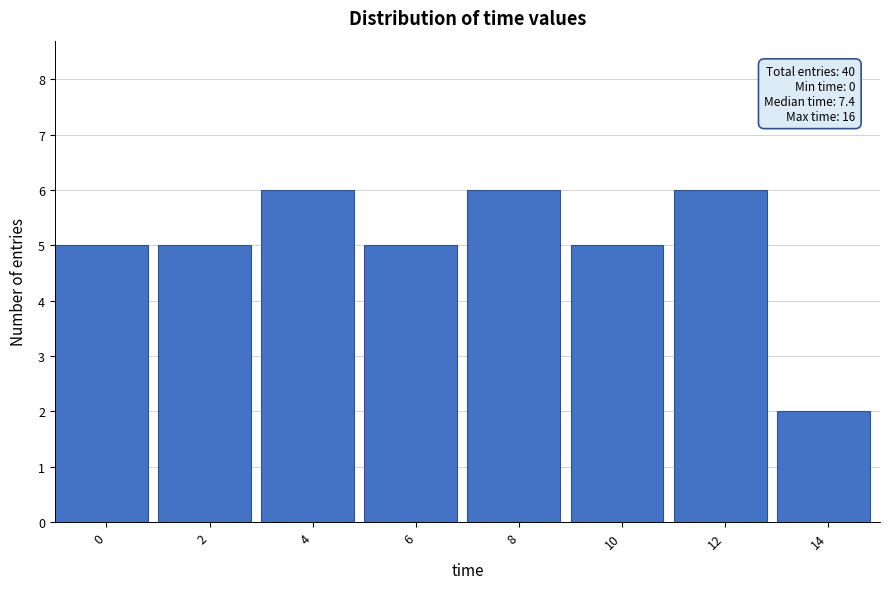

Reading left to right, transcribe all the data shown in this chart.

0=5	2=5	4=6	6=5	8=6	10=5	12=6	14=2